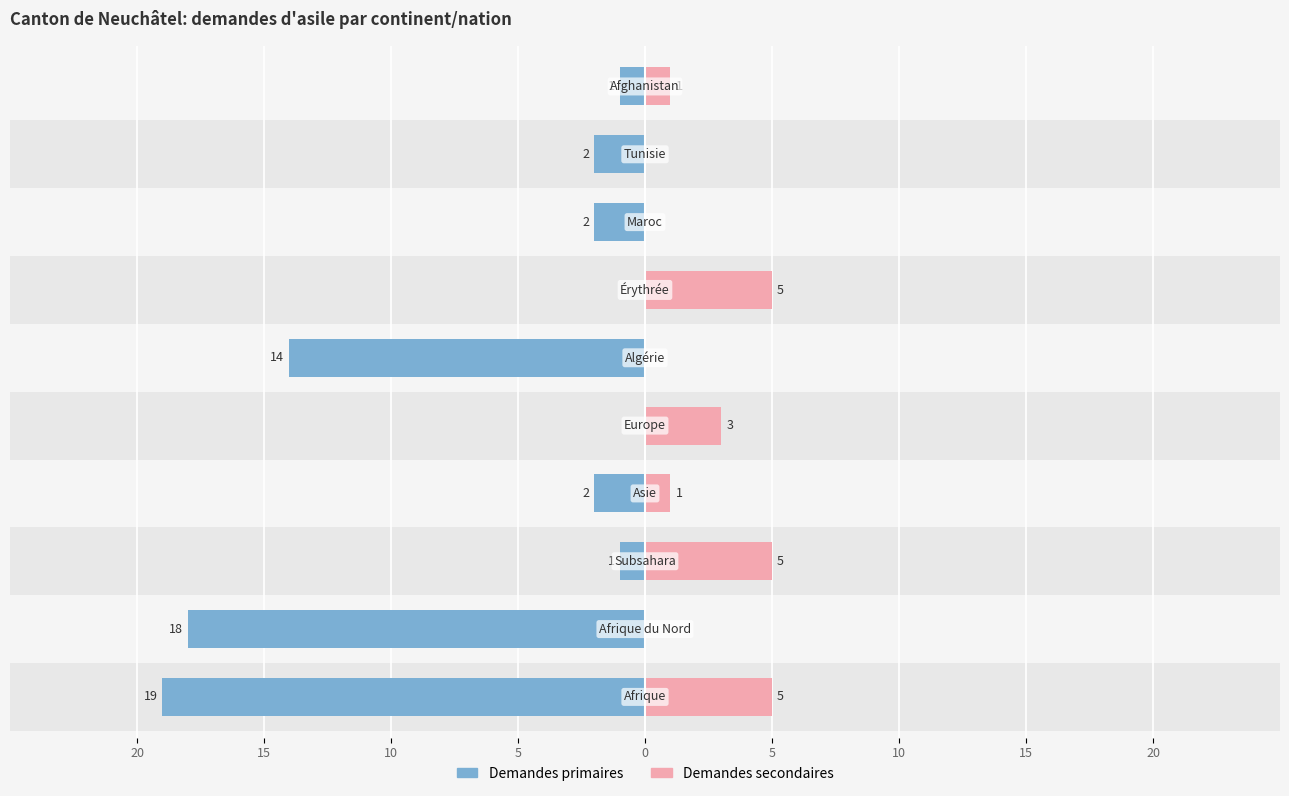

How many values in the Demandes secondaires series are below 1?

4